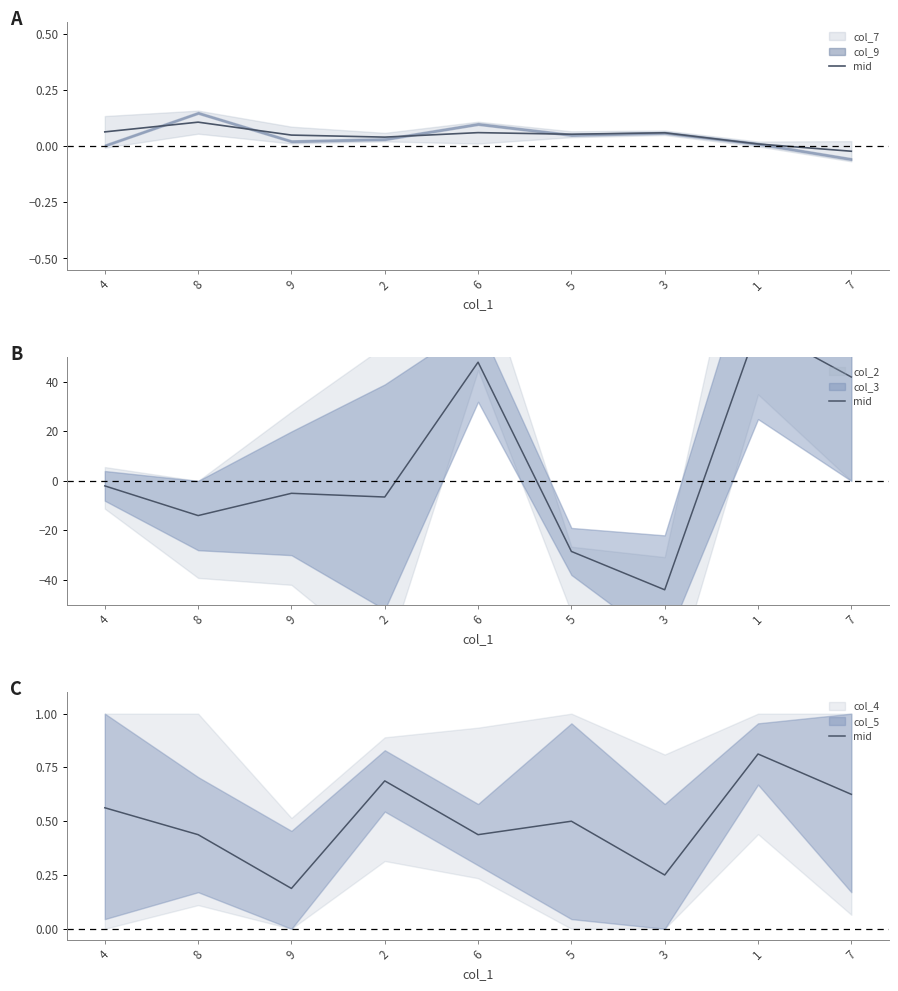

What position from the left is 1?

8